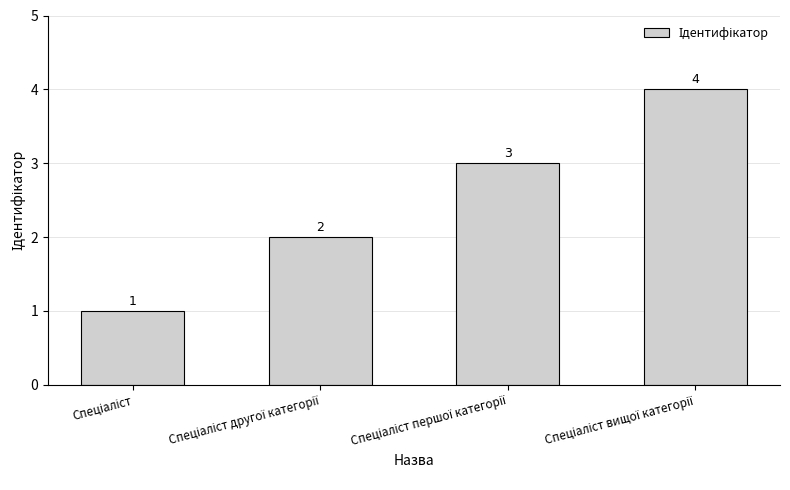

Count the values in the range 2 to 4.

3